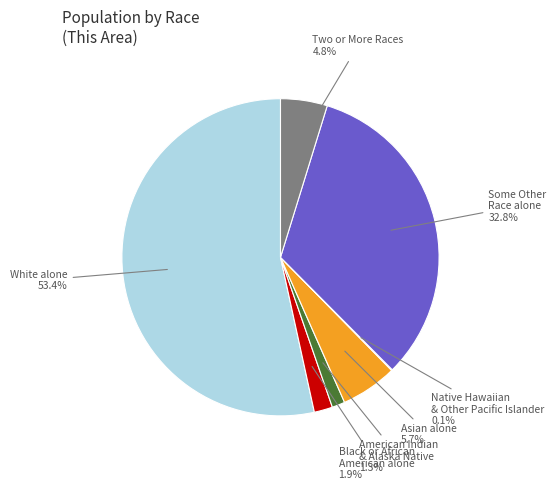

Does any single category account for the majority?

Yes